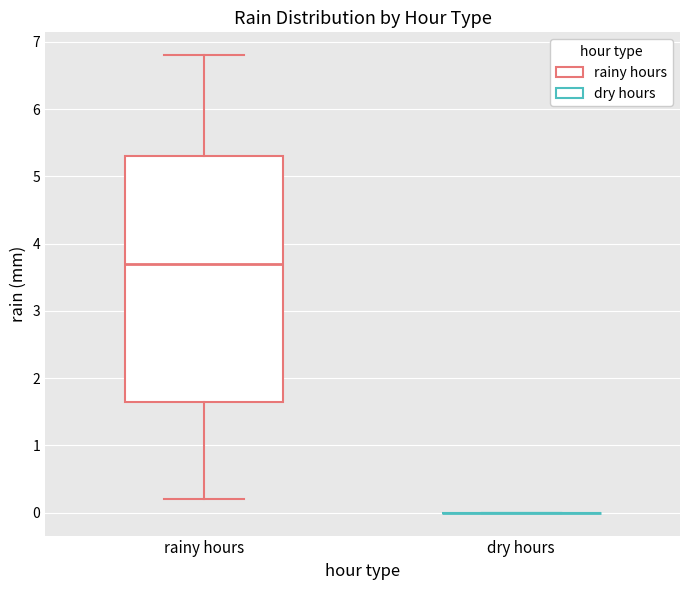

Comparing the boxes themselves (not the whiskers), which one is the tallest?

rainy hours